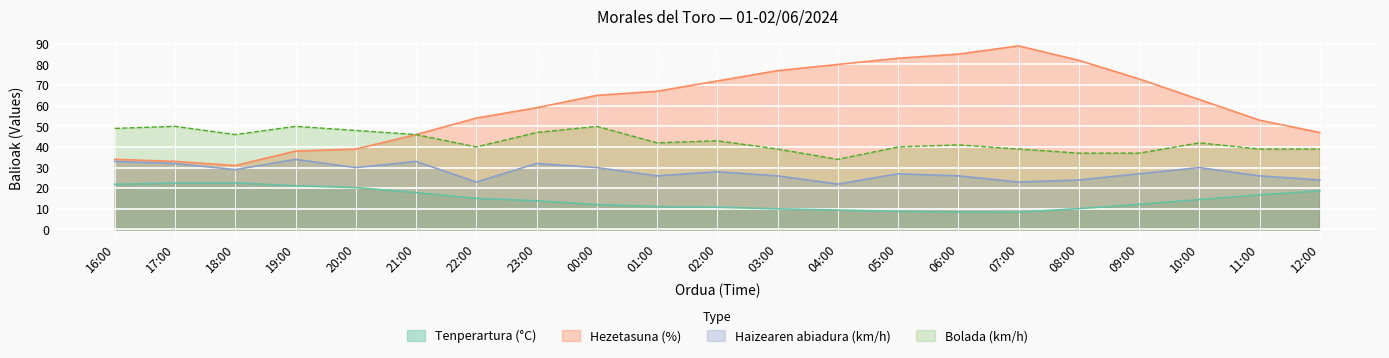

Which series has the widest spread of values?

Hezetasuna (%)